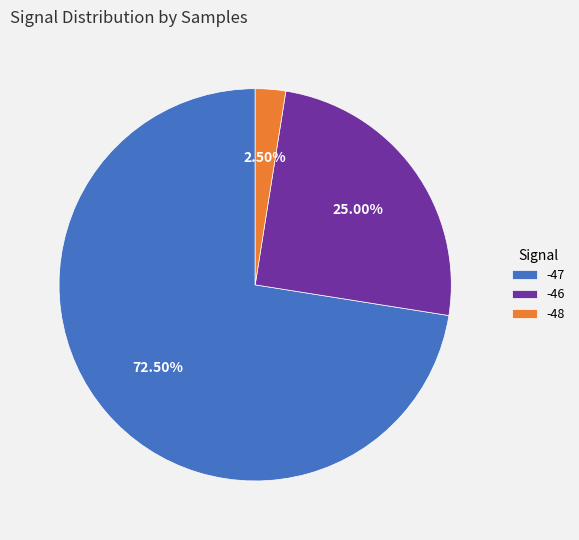

Count the number of slices in the pie.

3